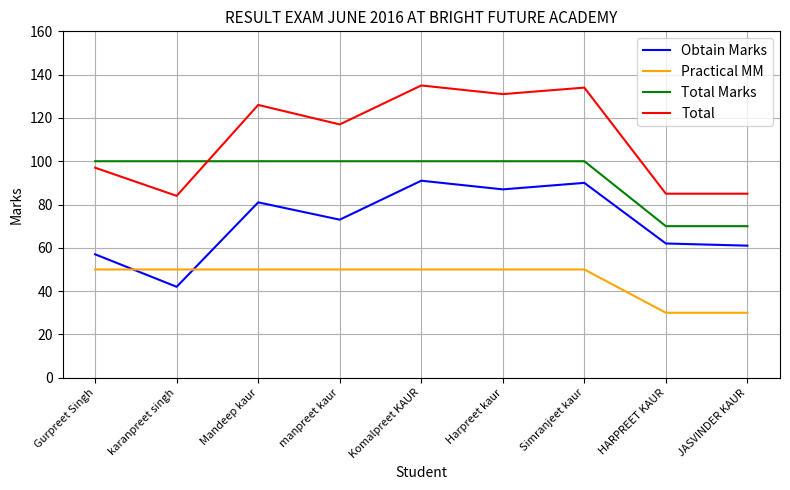

The value of Total Marks at Harpreet kaur is 100. True or false?

True